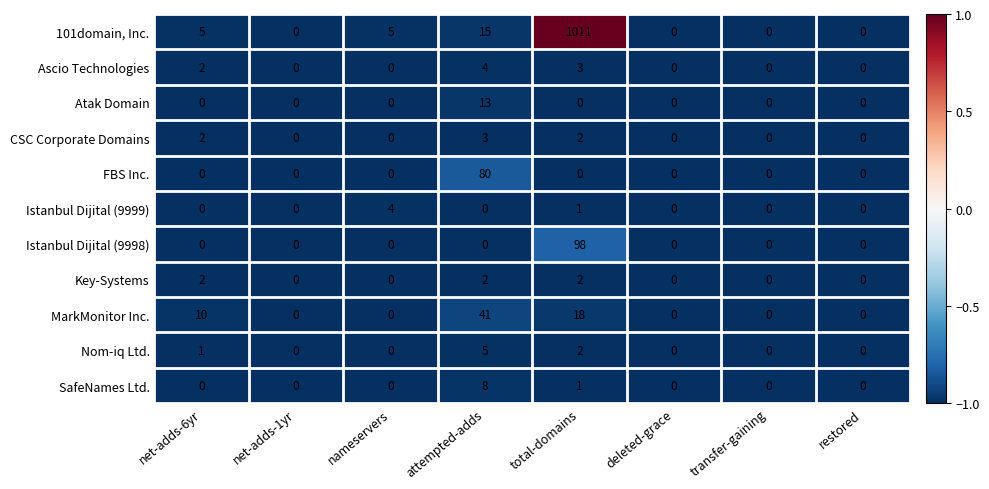

Is it true that Istanbul Dijital (9999) equals 0 at deleted-grace?

True